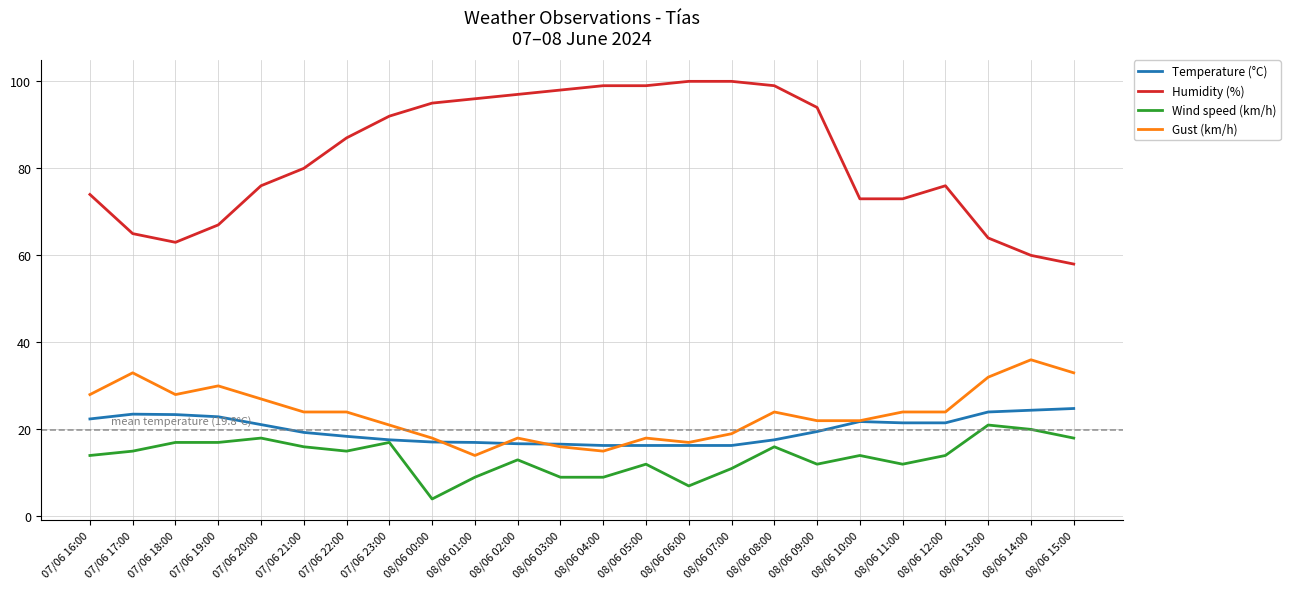

True or false: Humidity (%) and Wind speed (km/h) cross at least once.

False